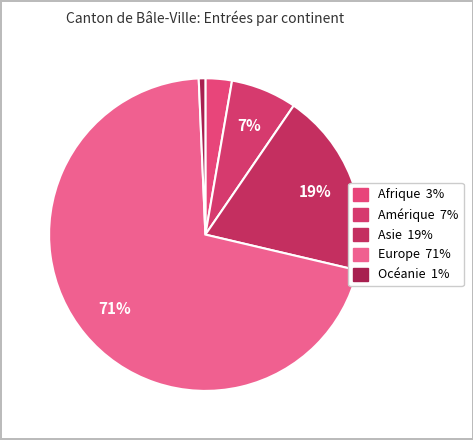

Is the sum of Amérique and Océanie greater than half?

No